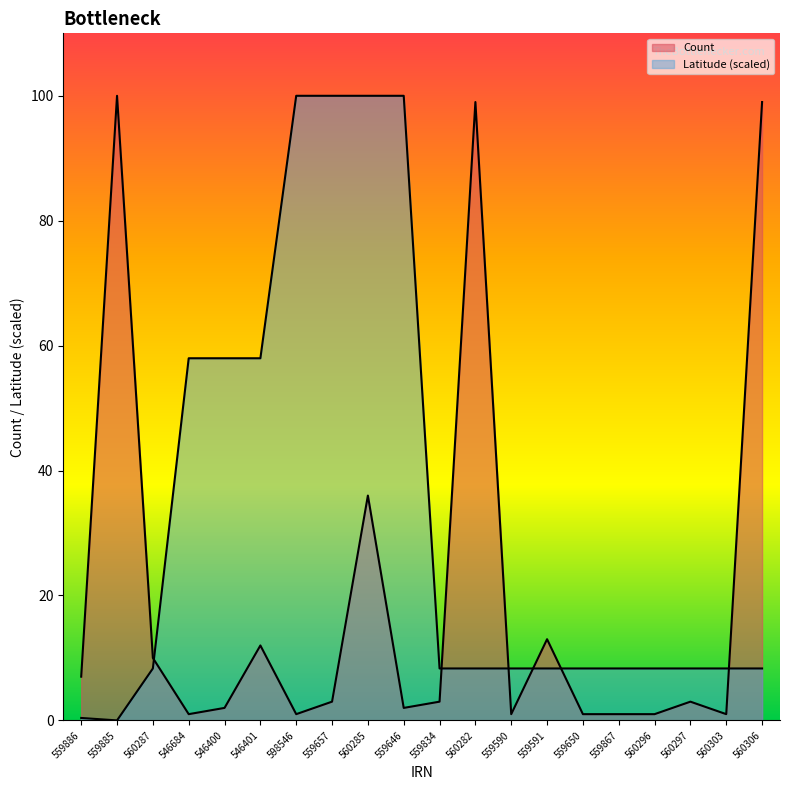

What is the average value of the Latitude series?

33.3